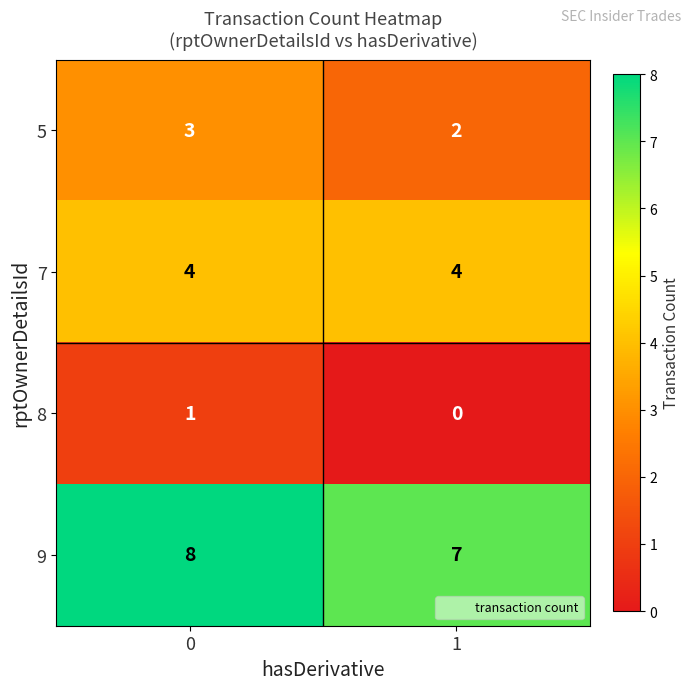

Is it true that 5 equals 3 at 0?

True